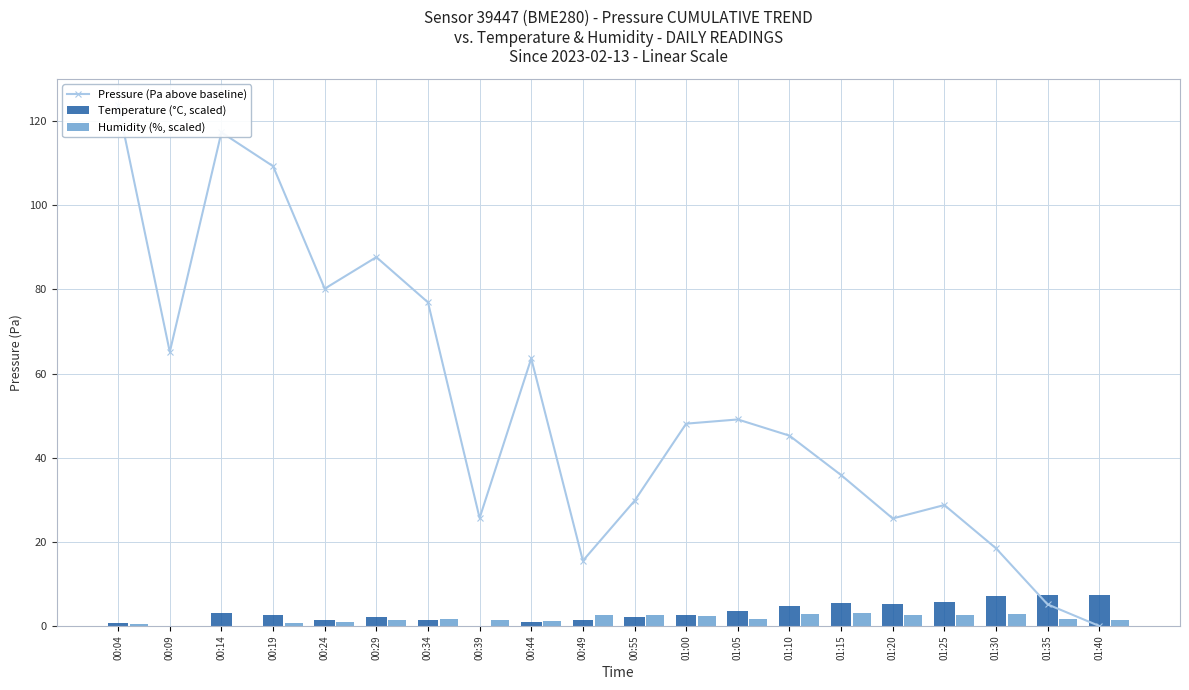

What is the difference between the maximum and minimum values in the Humidity (%, scaled) series?

3.1